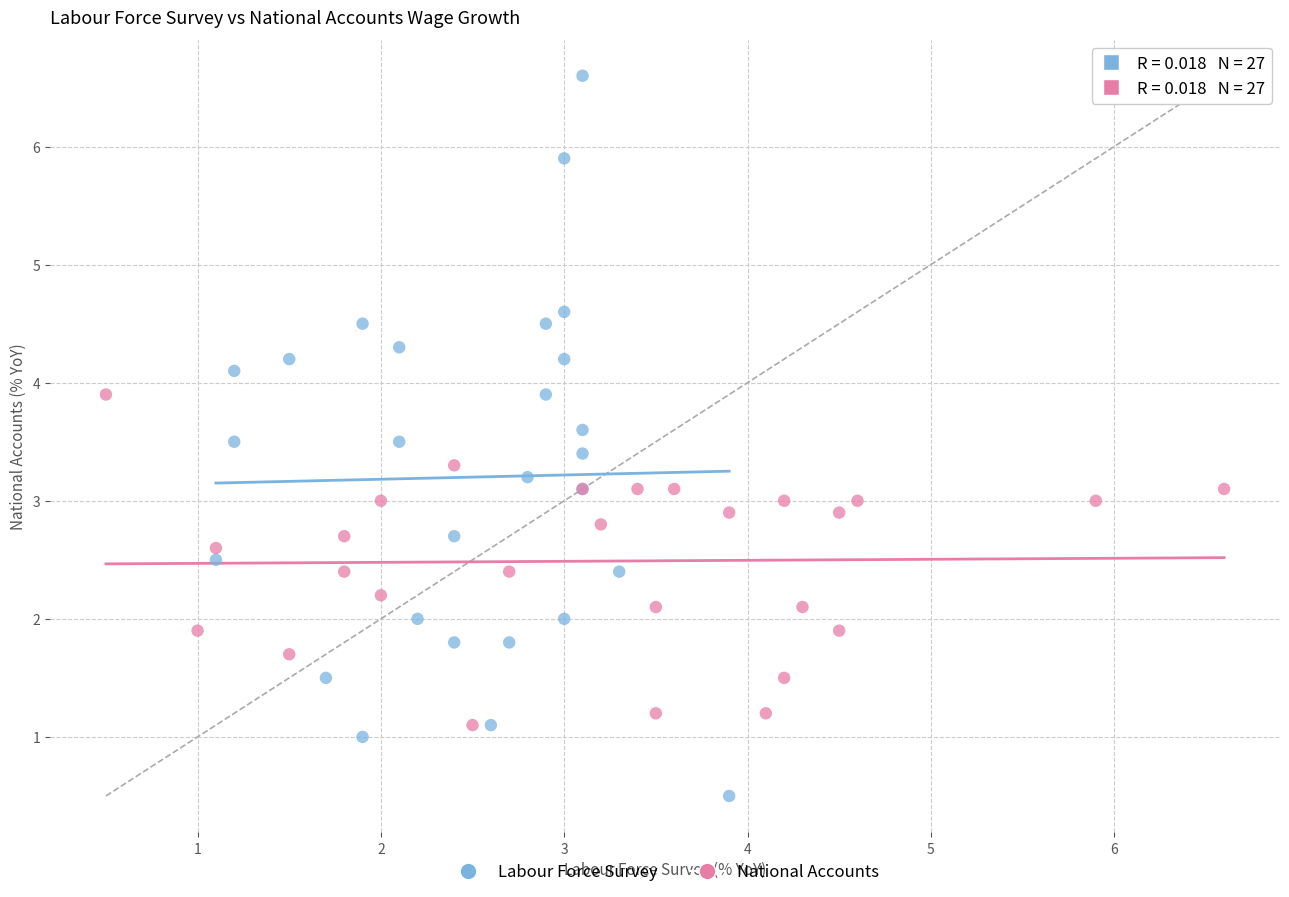

Which series has the largest Y range (max minus min)?

Labour Force Survey